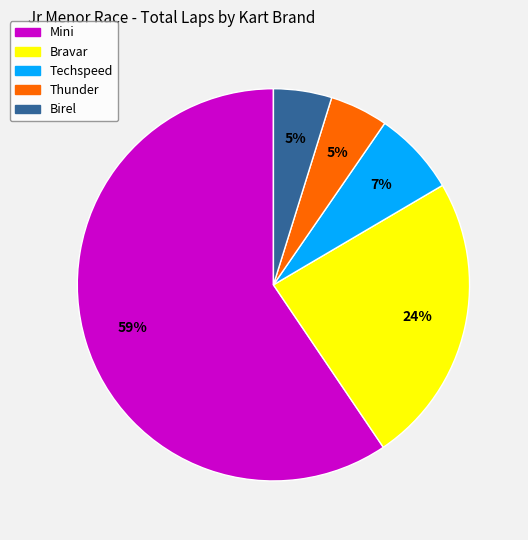

How many segments does this pie chart have?

5